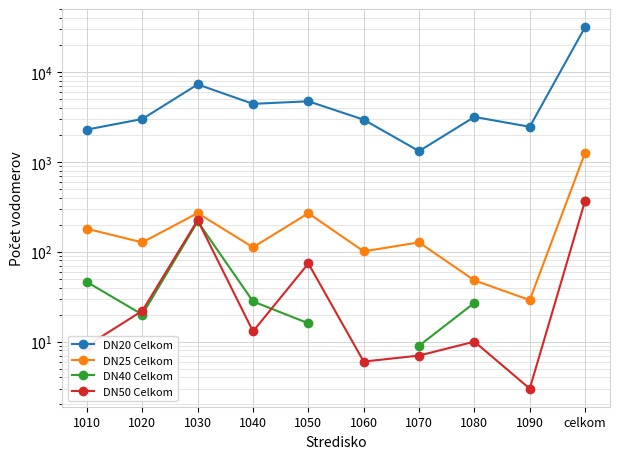

List the labels in order of DN25 Celkom value, largest first.

celkom, 1030, 1050, 1010, 1020, 1070, 1040, 1060, 1080, 1090